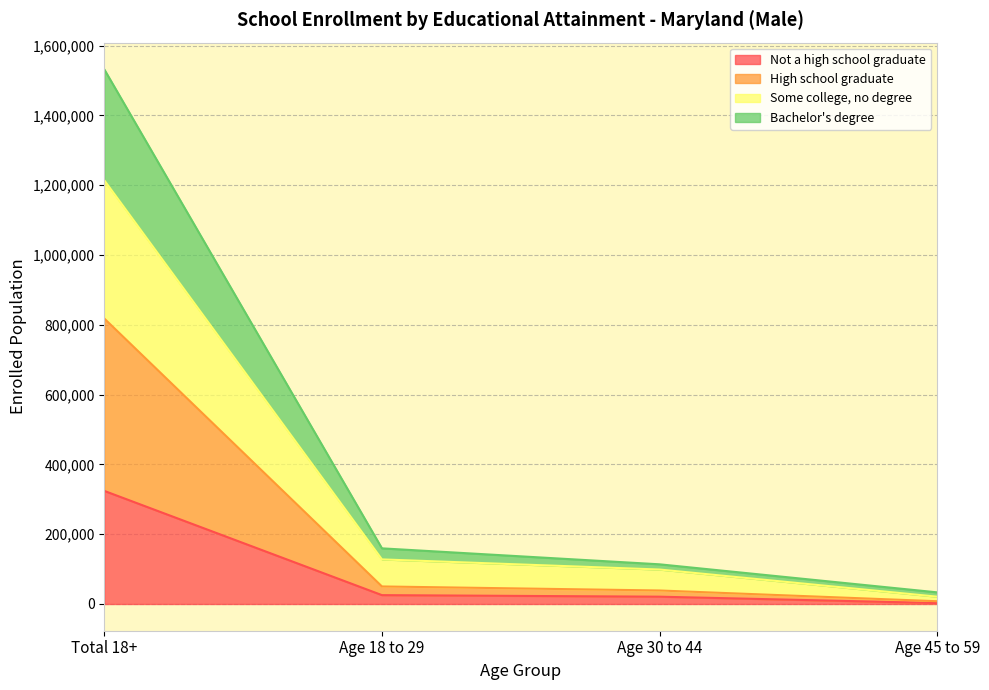

At which label does Not a high school graduate reach its peak?

Total 18+